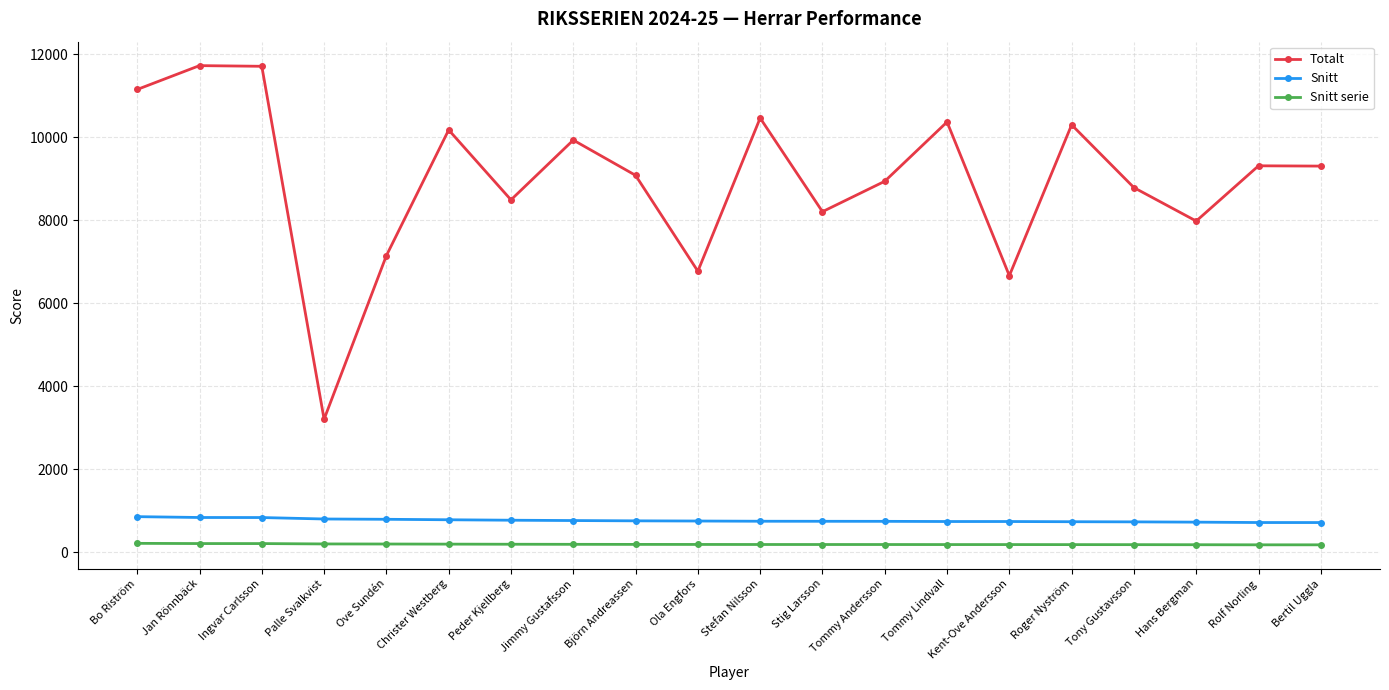

What is the sum of all Snitt serie values?

3826.7